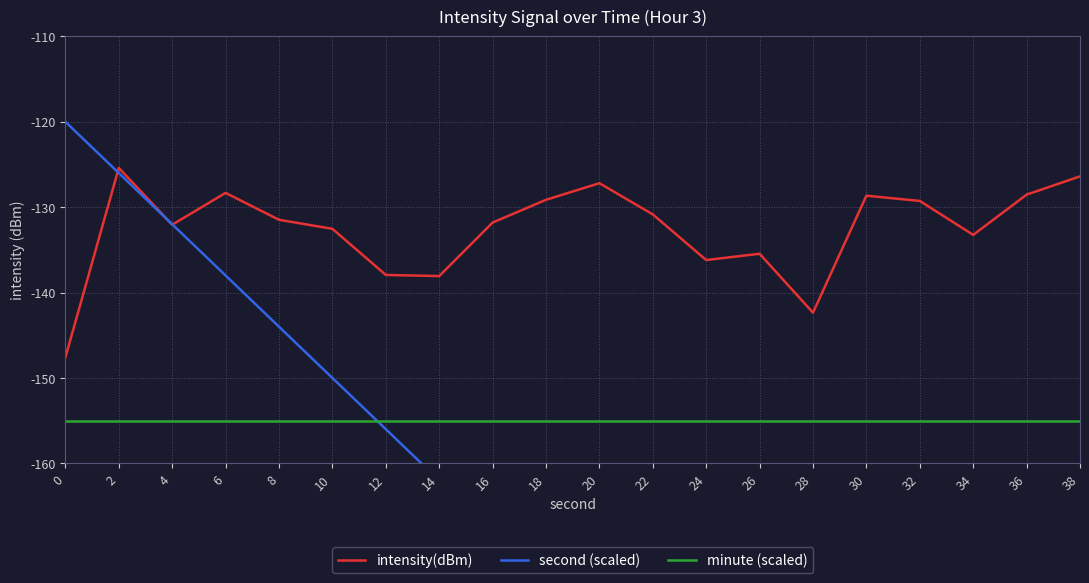

What is the maximum value shown in the chart?

-120.0